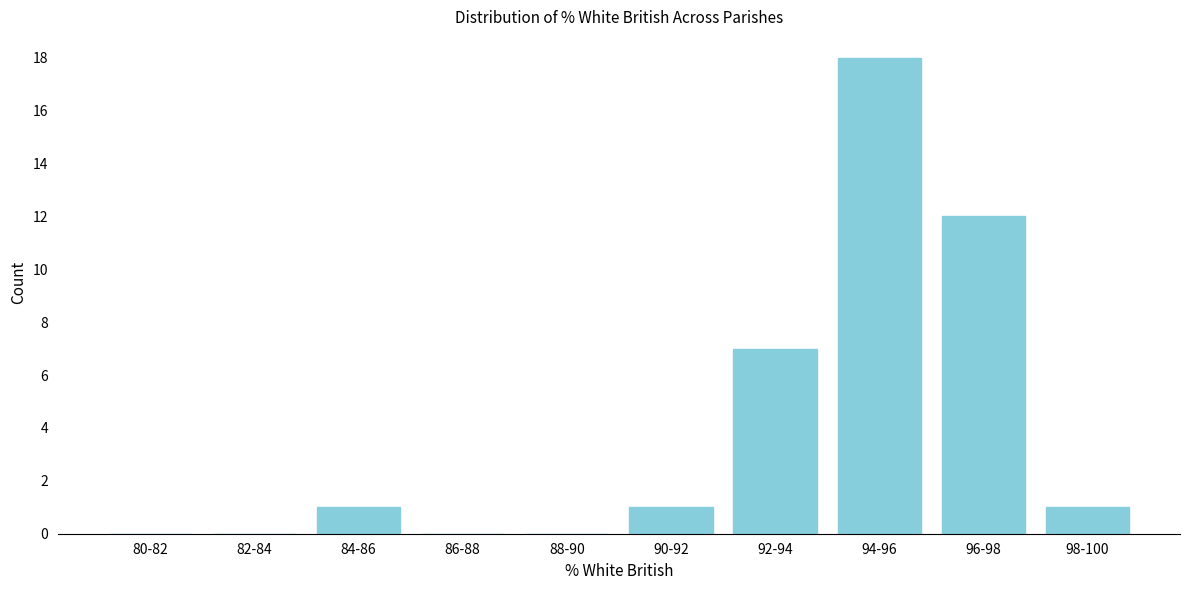

Reading left to right, extract all data points from this chart.

80-82=0	82-84=0	84-86=1	86-88=0	88-90=0	90-92=1	92-94=7	94-96=18	96-98=12	98-100=1